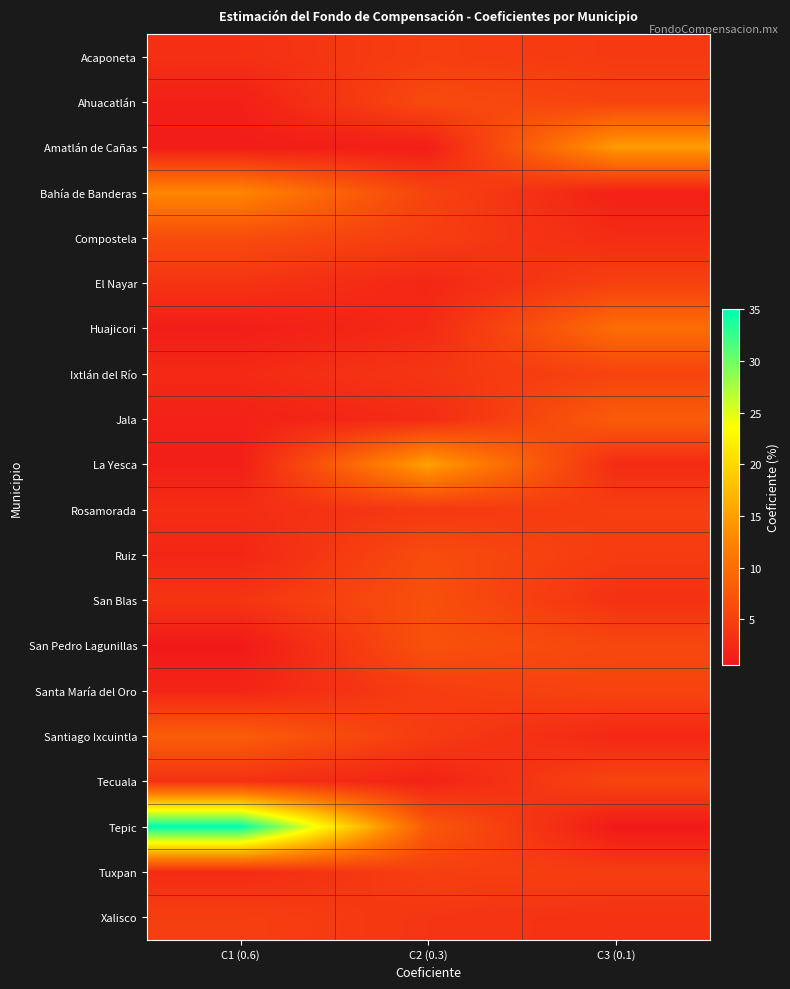

What is the spread (max minus min) of values at C1 (0.6)?

34.4